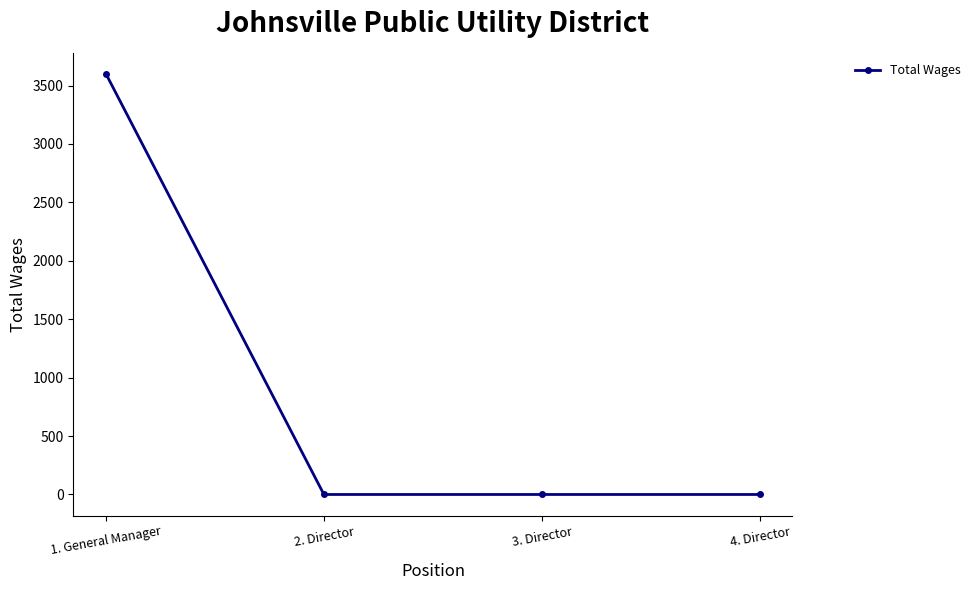

What is the average value?

900